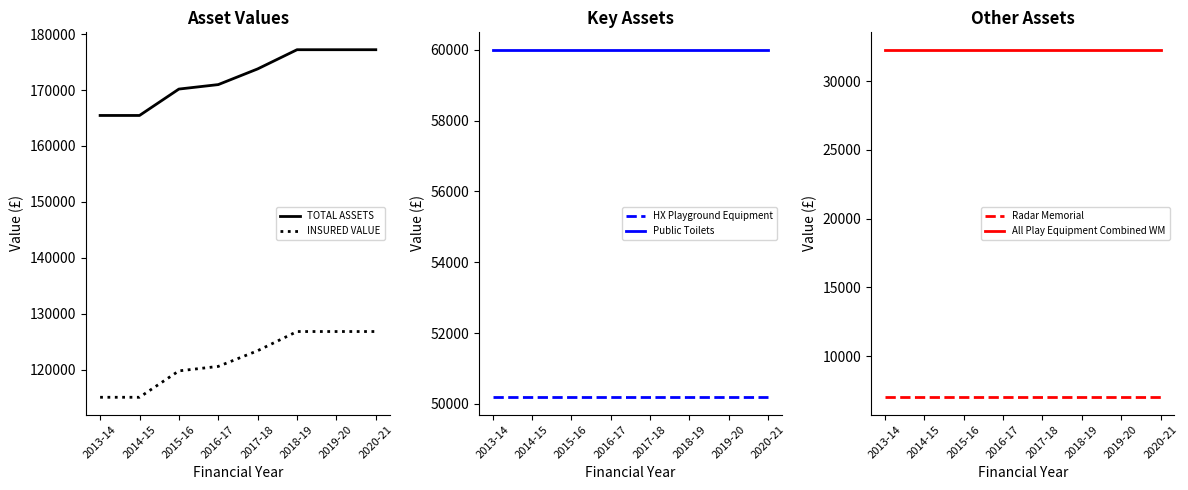

True or false: INSURED VALUE and HX Playground Equipment intersect in this chart.

False